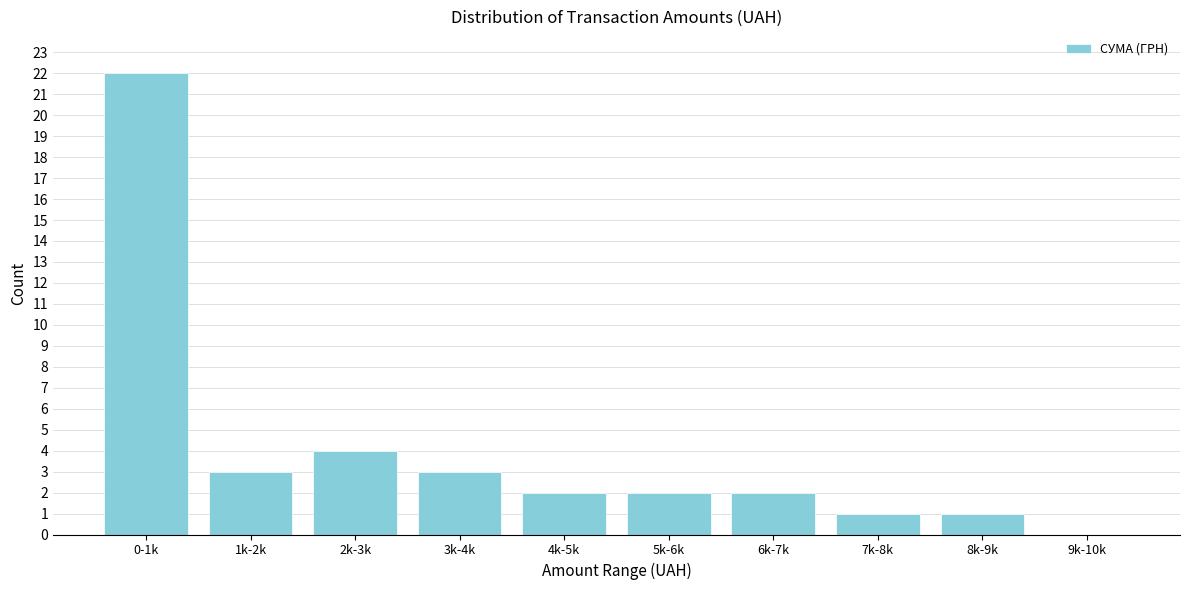

Reading left to right, list all the values displayed in this chart.

0-1k=22	1k-2k=3	2k-3k=4	3k-4k=3	4k-5k=2	5k-6k=2	6k-7k=2	7k-8k=1	8k-9k=1	9k-10k=0